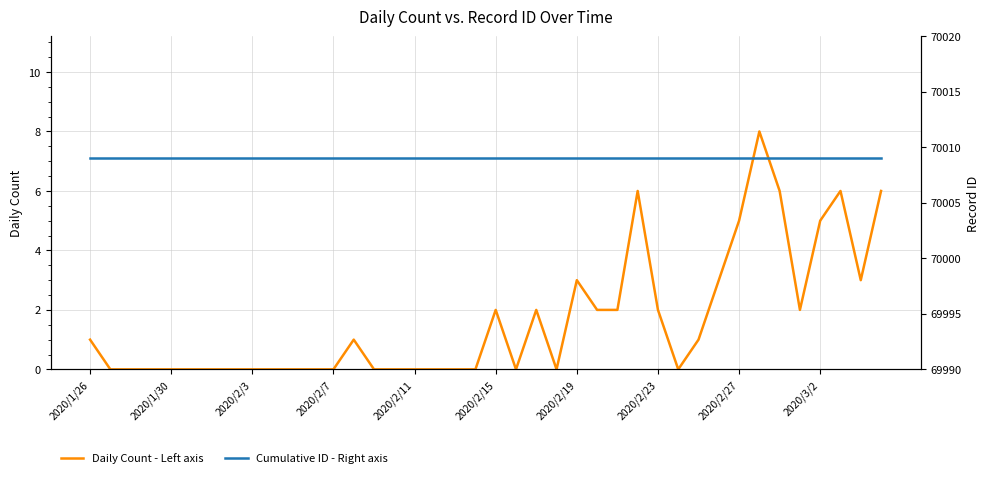

What is the value of the Cumulative ID - Right axis point at the 29th from the left?

70009